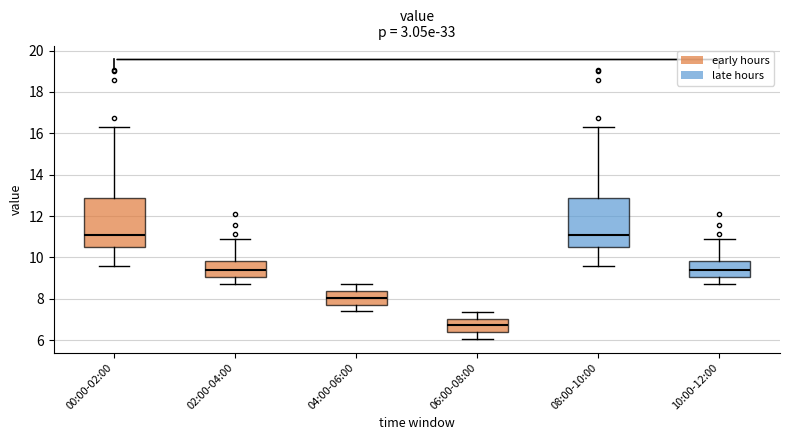

Where does the lower whisker of the box for 02:00-04:00 end on the y-axis? The values are not printed on the chart, so give them approximately, as read against the axis.

8.8